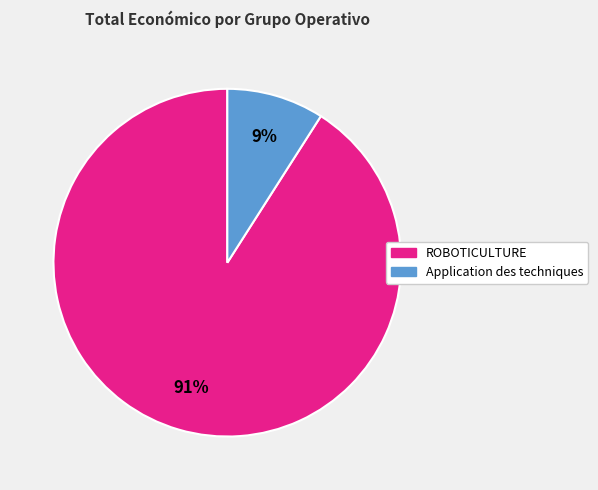

To the nearest percent, what is the average slice percentage?

50%